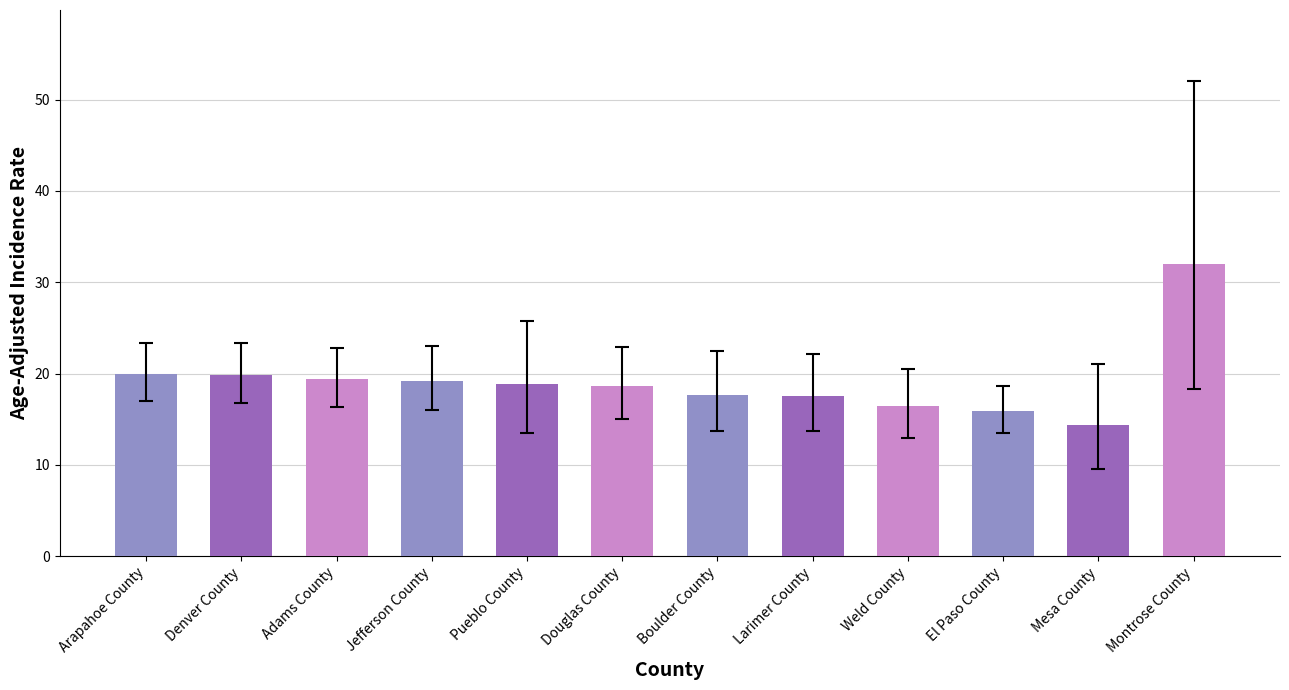

At which label does the data first exceed 18?

Arapahoe County